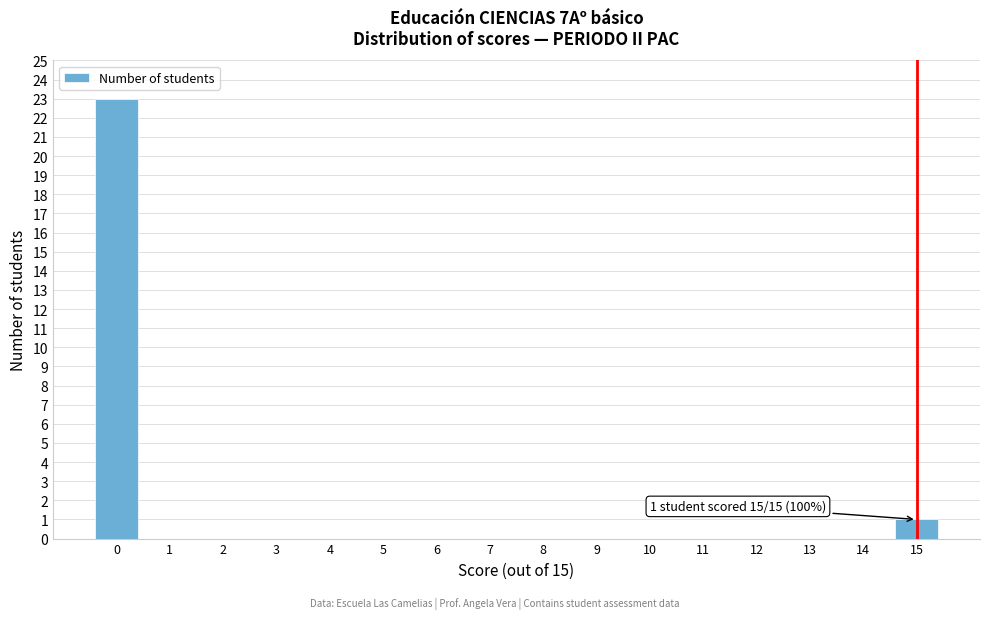

Reading left to right, list all the values displayed in this chart.

0=23	1=0	2=0	3=0	4=0	5=0	6=0	7=0	8=0	9=0	10=0	11=0	12=0	13=0	14=0	15=1